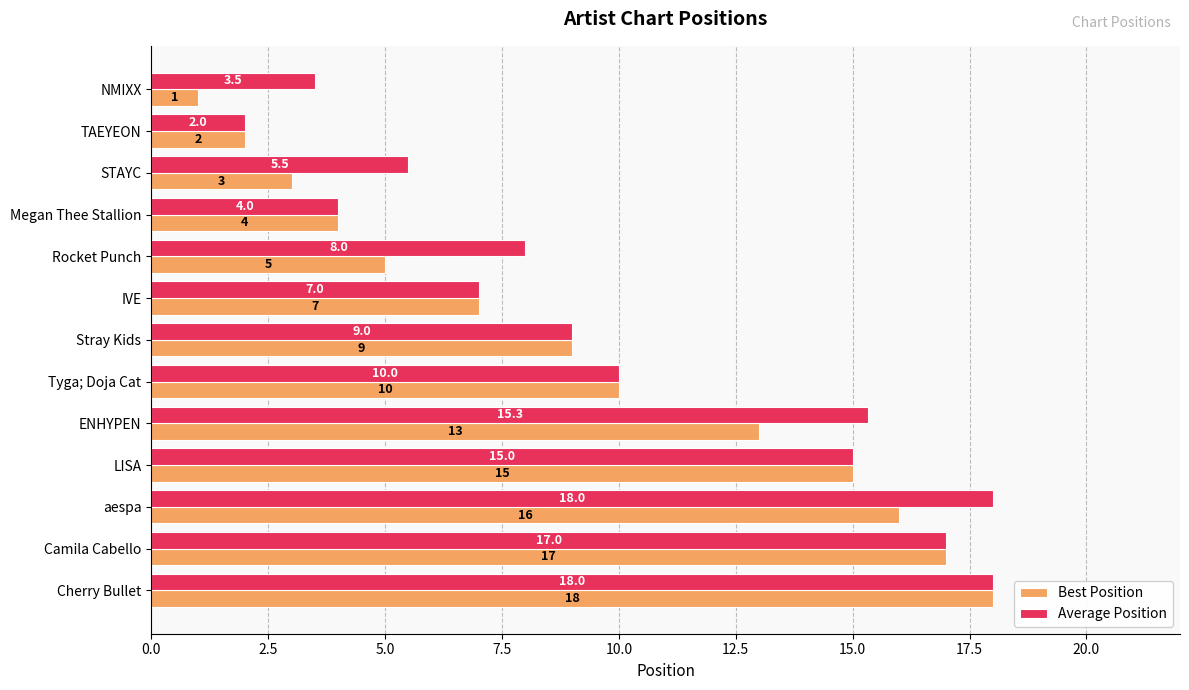

How many distinct data groups are displayed?

2